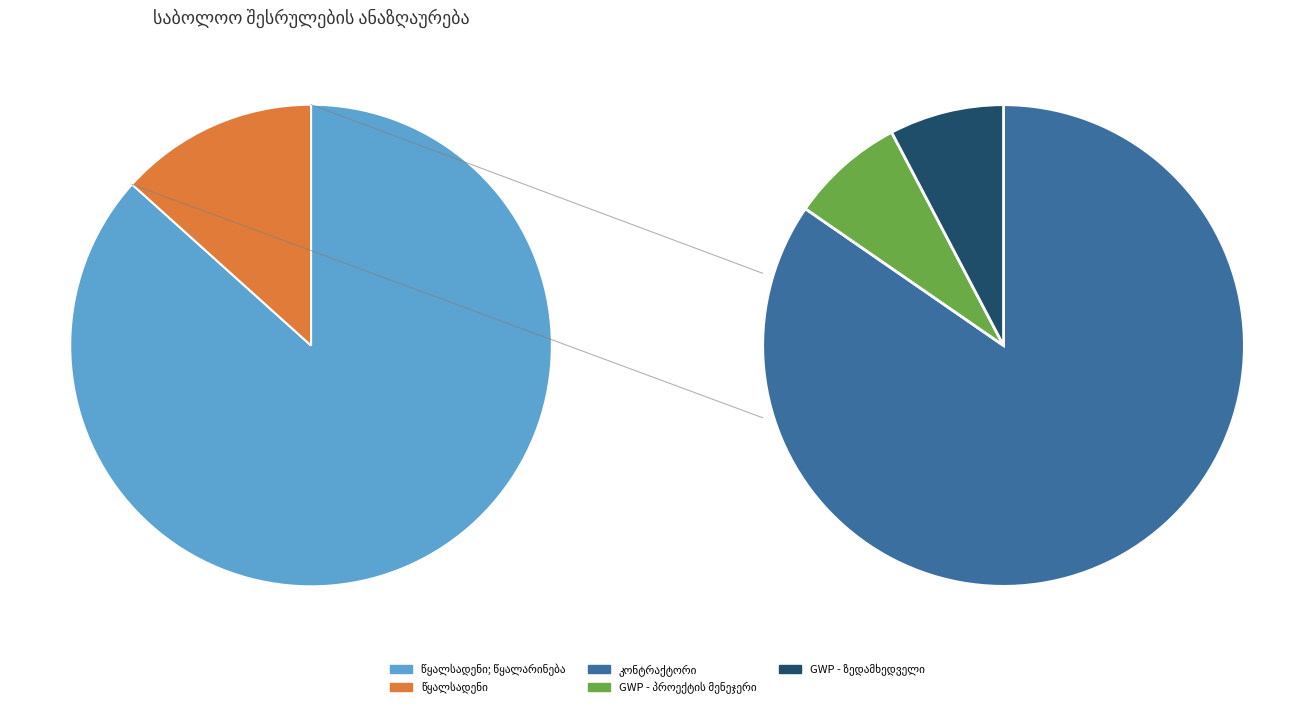

Approximately how many times larger is the value at წყალსადენი compared to წყალსადენი; წყალარინება?

0.2